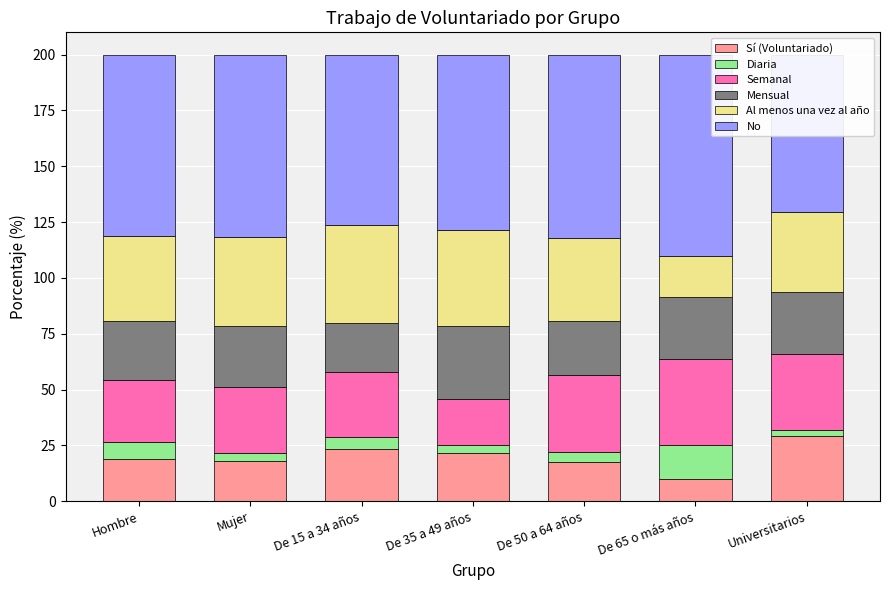

Read the Semanal value at De 65 o más años.

38.2